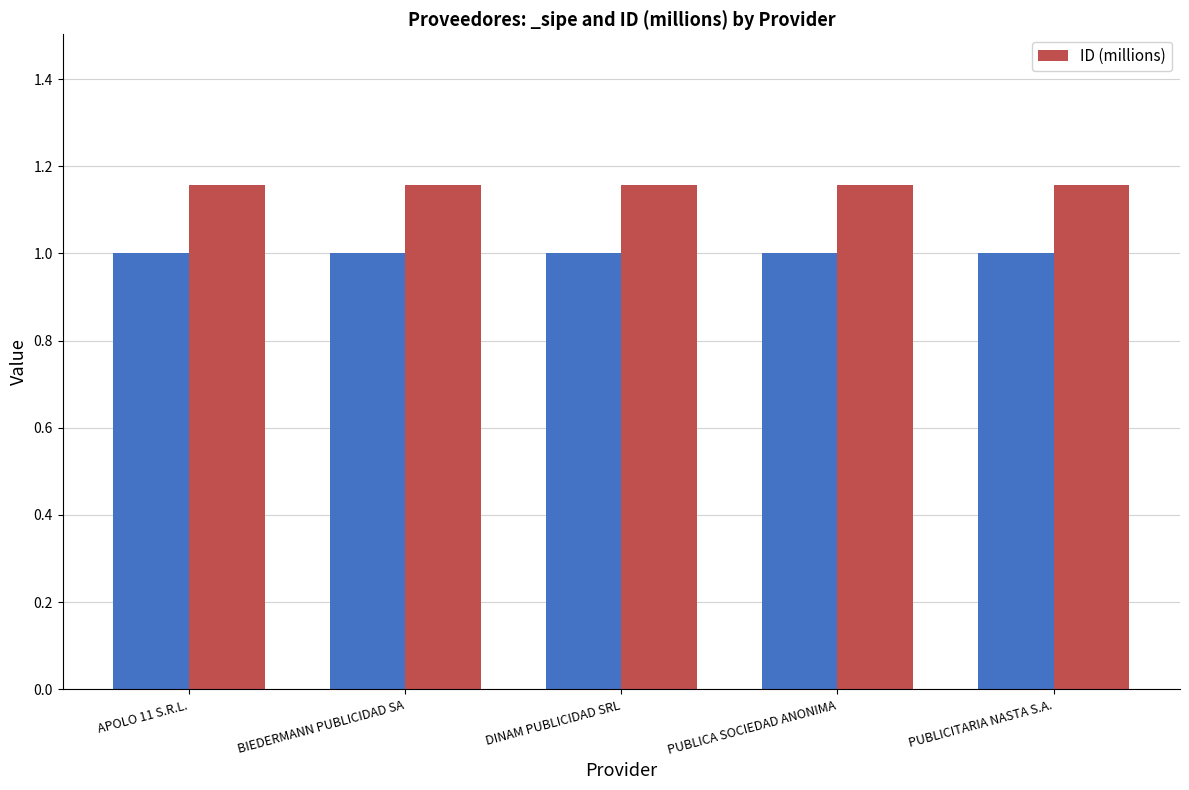

True or false: the data shows 1.2 at DINAM PUBLICIDAD SRL.

True